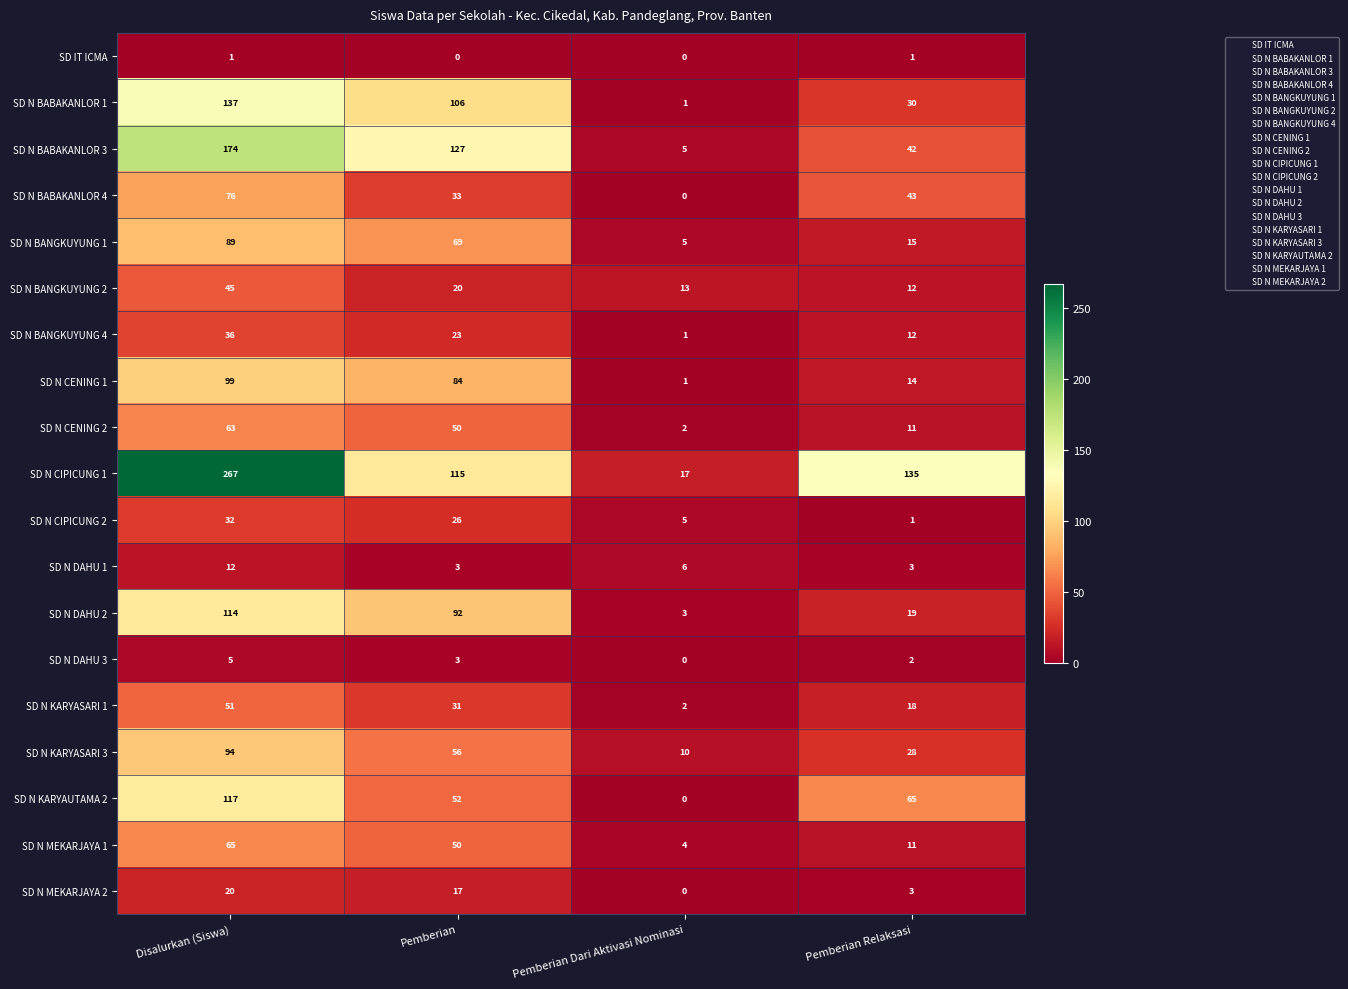

What is the difference between the highest and lowest values at Pemberian?

127